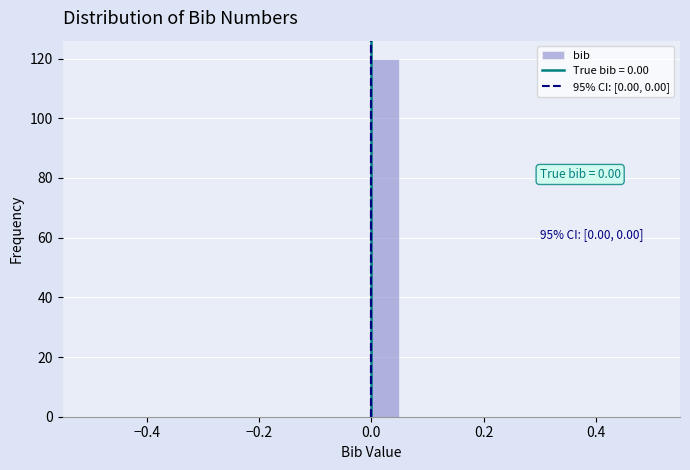

Read against the x-axis, roughly where is the centre of the tallest bar?

0.02